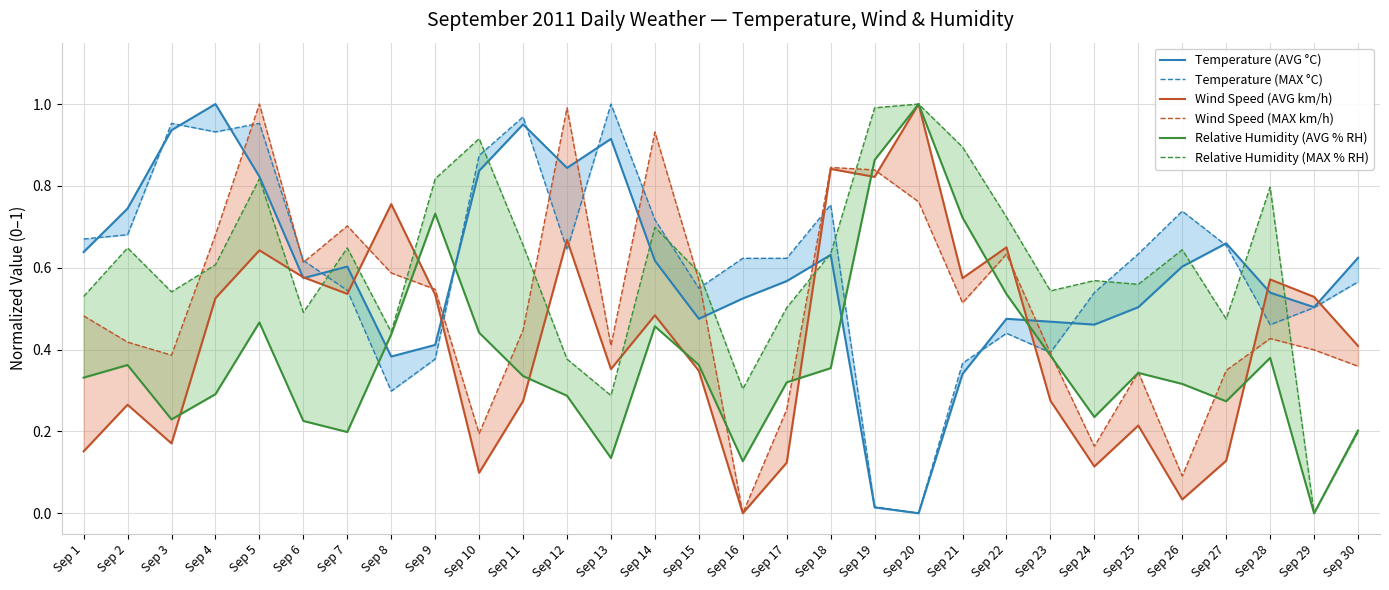

How many series are shown in this chart?

6